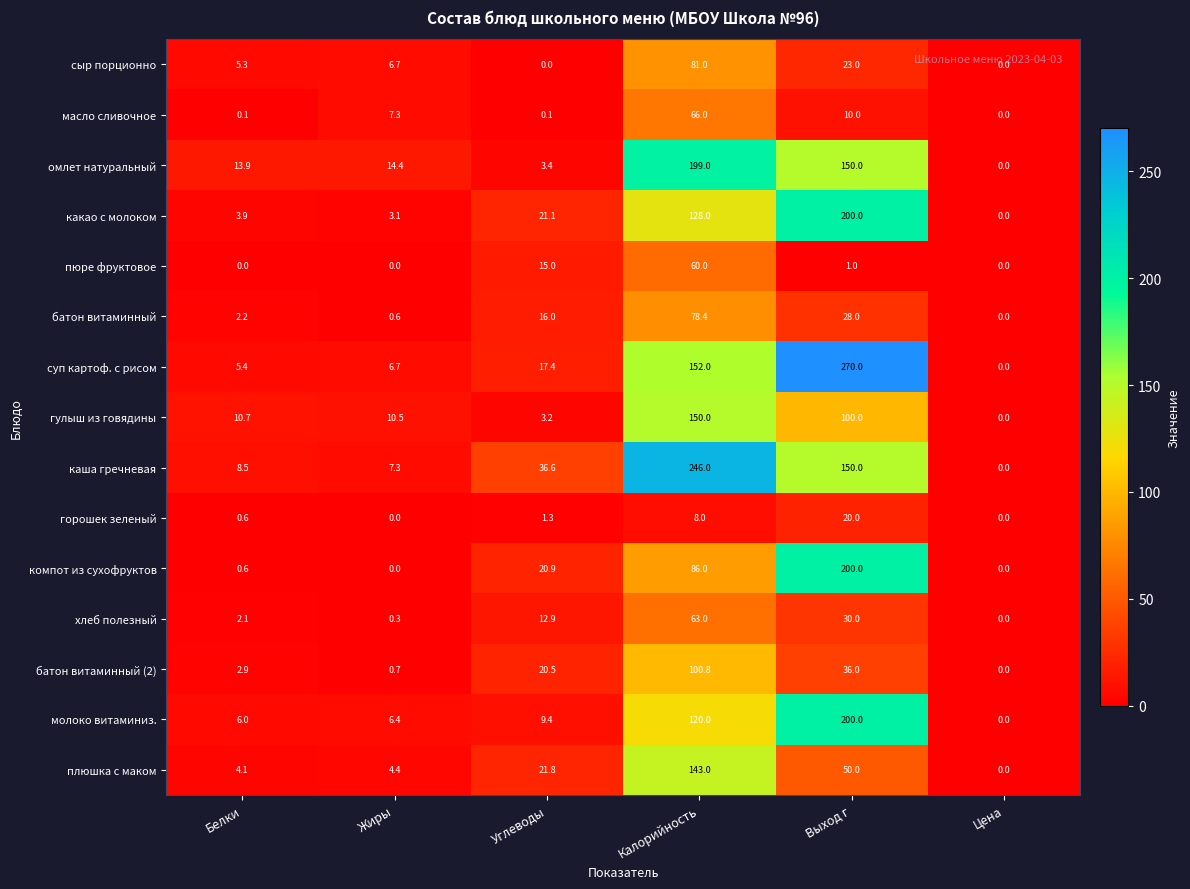

The пюре фруктовое series shows 0.0 at Белки. True or false?

True